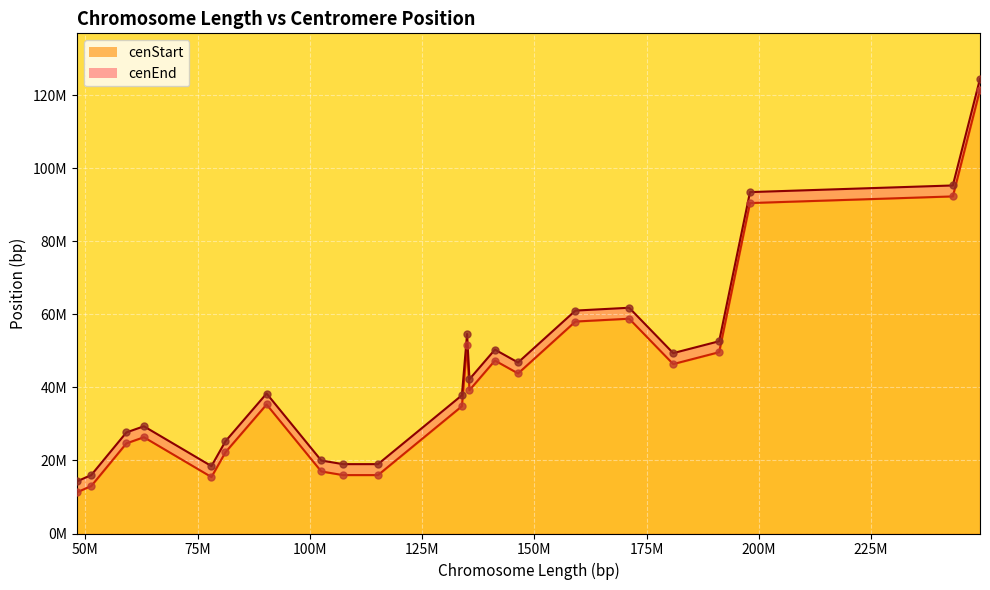

Which series has the largest total across all categories?

cenEnd